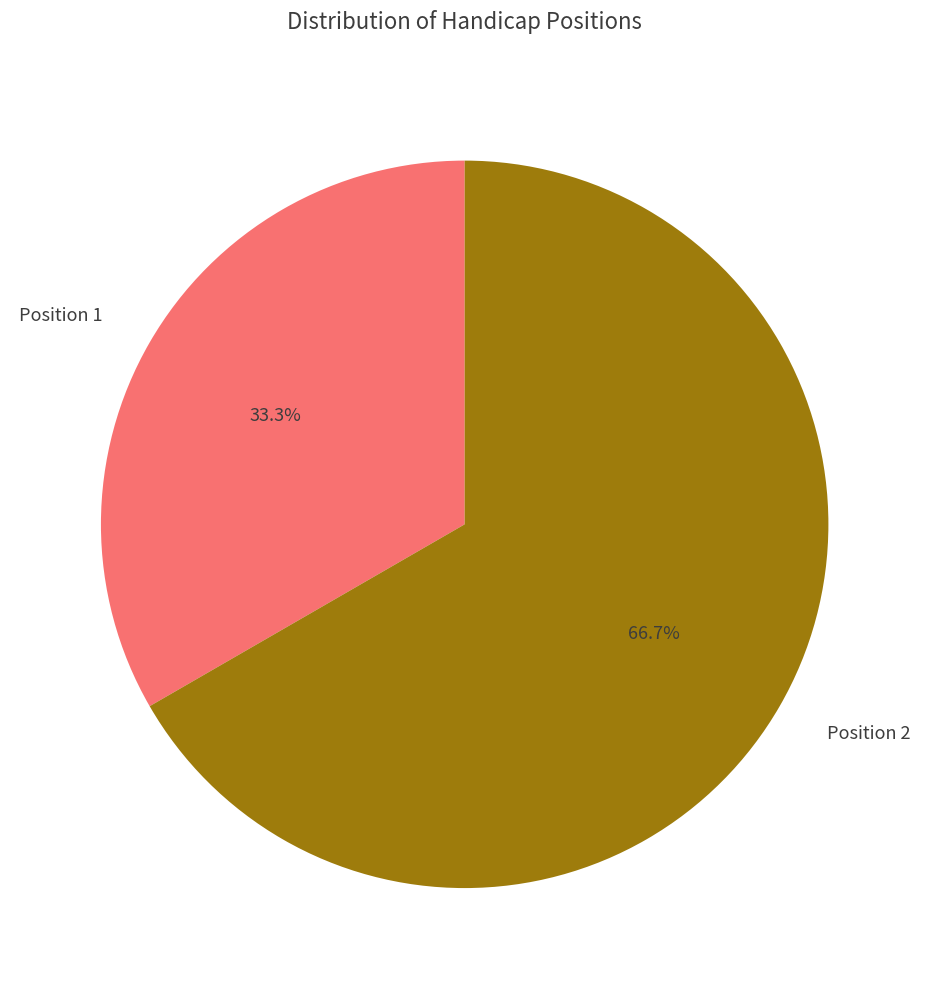

Is there a majority slice in this chart?

Yes